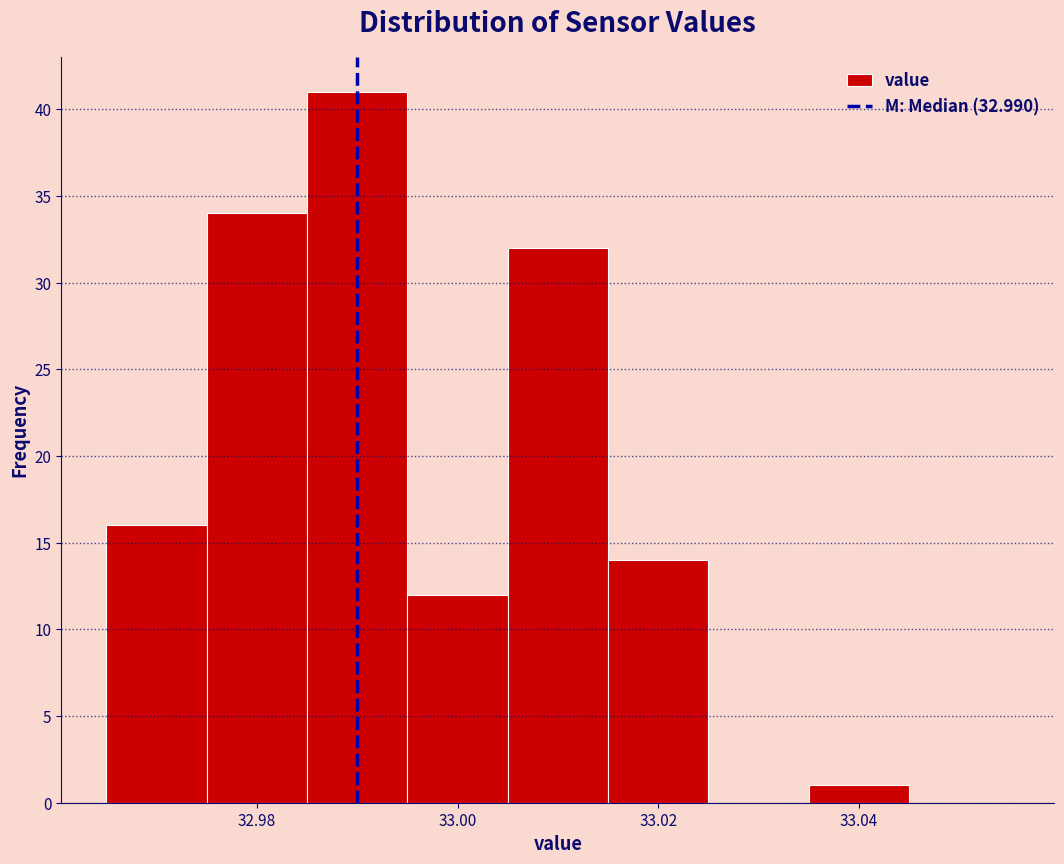

Reading left to right, list every bar in this chart as the range it spans on the x-axis followed by its height. Neither the bar edges nor the heights are printed on the chart, so give them approximately, as read against the axes.

32.965 to 32.975: 16
32.975 to 32.985: 34
32.985 to 32.995: 41
32.995 to 33.005: 12
33.005 to 33.015: 32
33.015 to 33.025: 14
33.025 to 33.035: 0
33.035 to 33.045: 1
33.045 to 33.055: 0